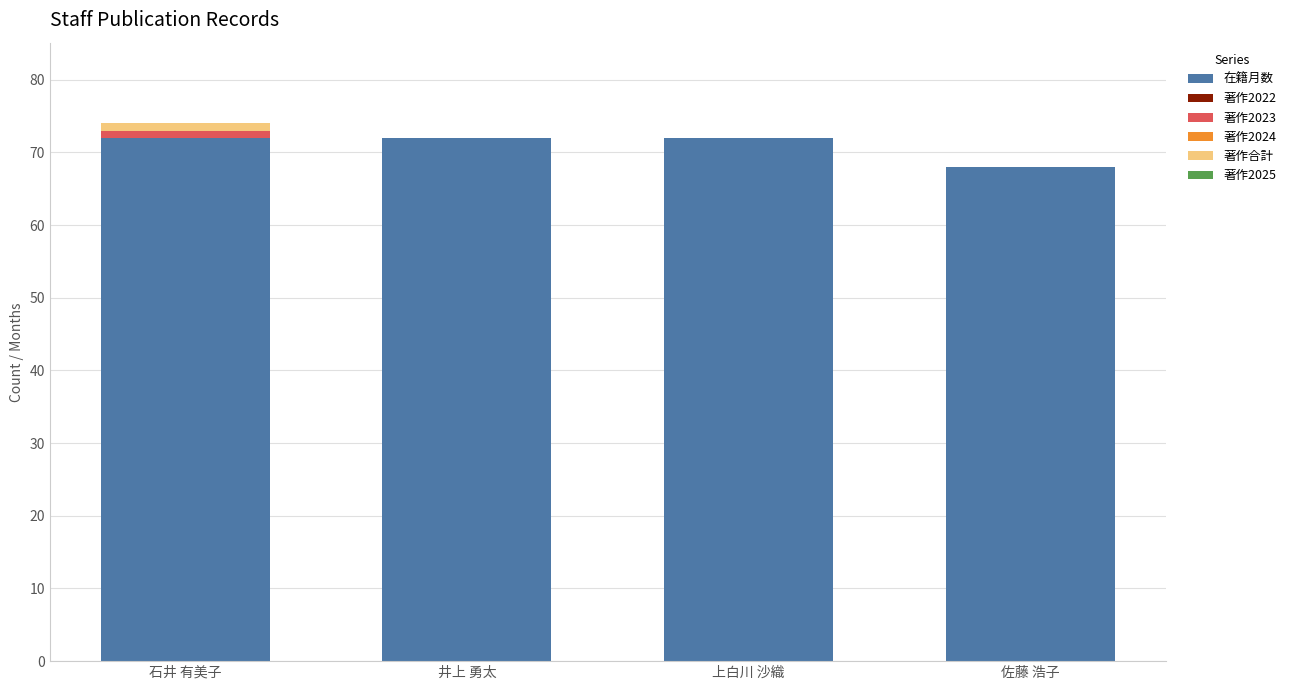

Reading right to left, list the values for the 在籍月数 series.

佐藤 浩子=68	上白川 沙織=72	井上 勇太=72	石井 有美子=72